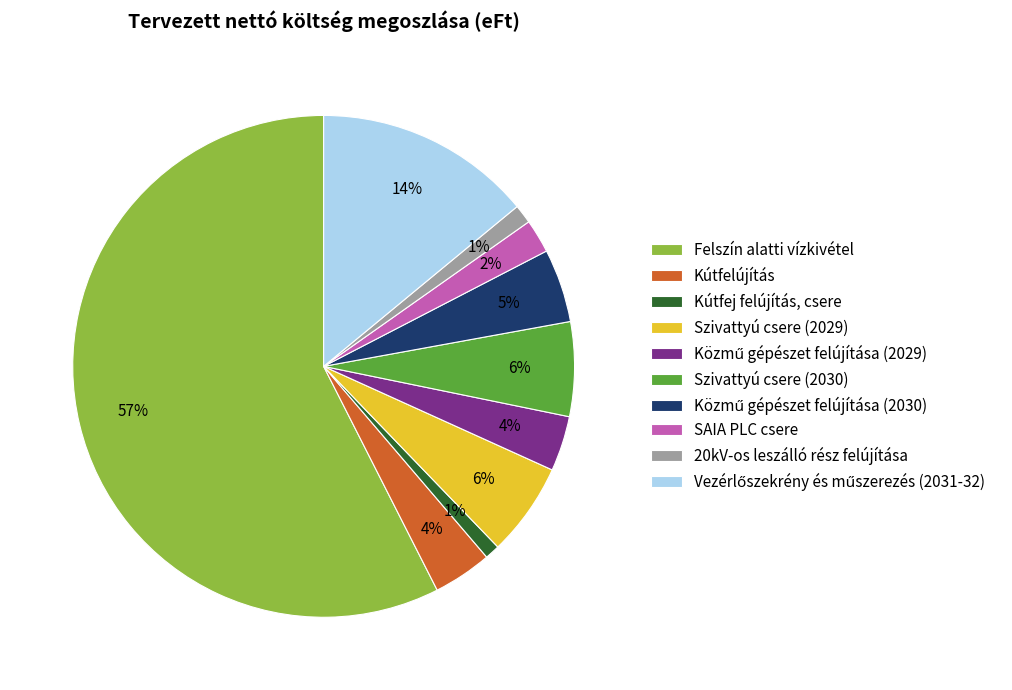

How many slices are in this pie chart?

10